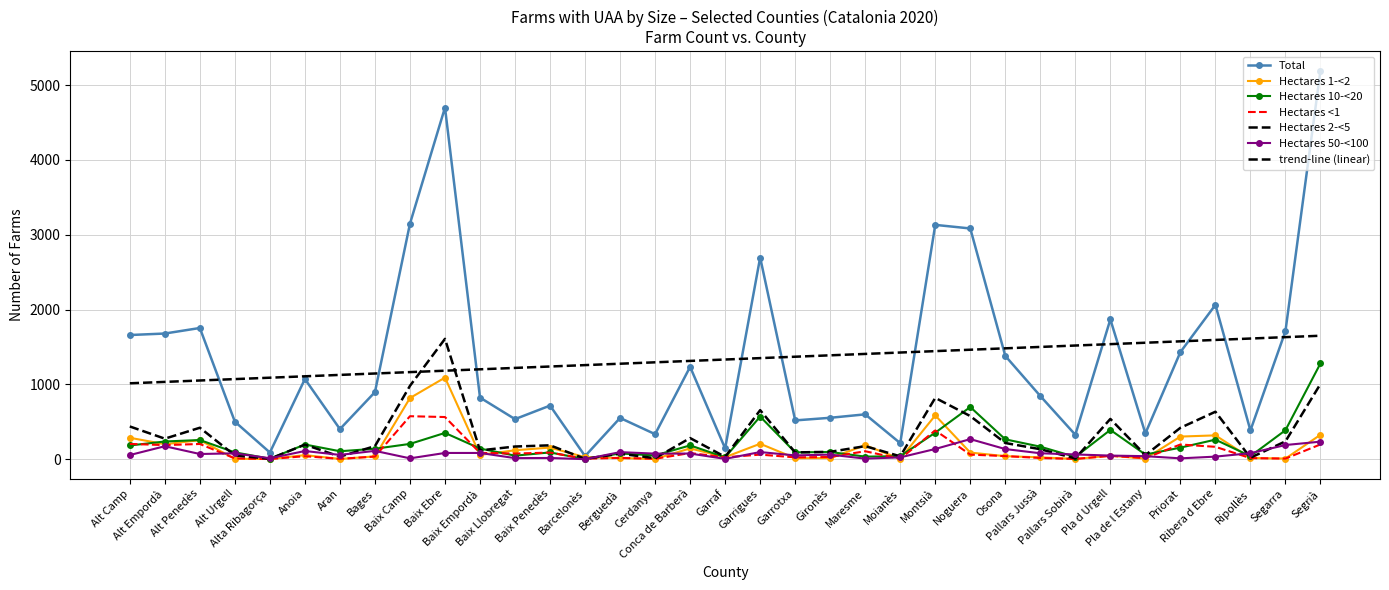

Which series has the largest range (max minus min)?

Total